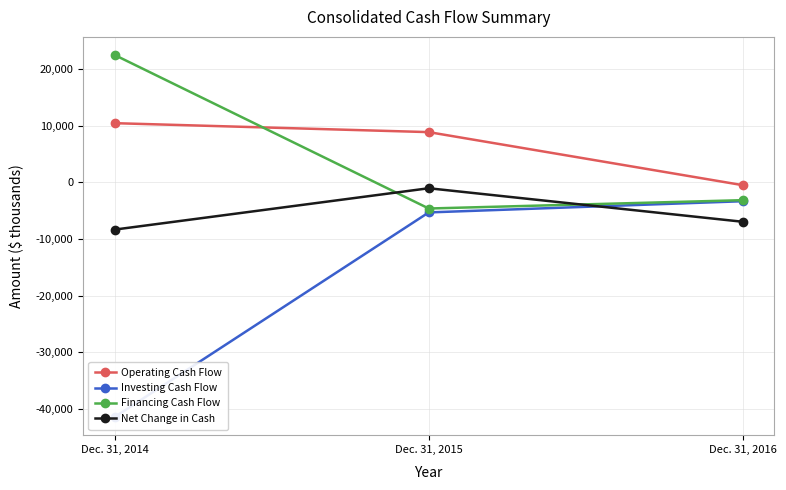

Count the Operating Cash Flow values in the range -492 to 10456.

3